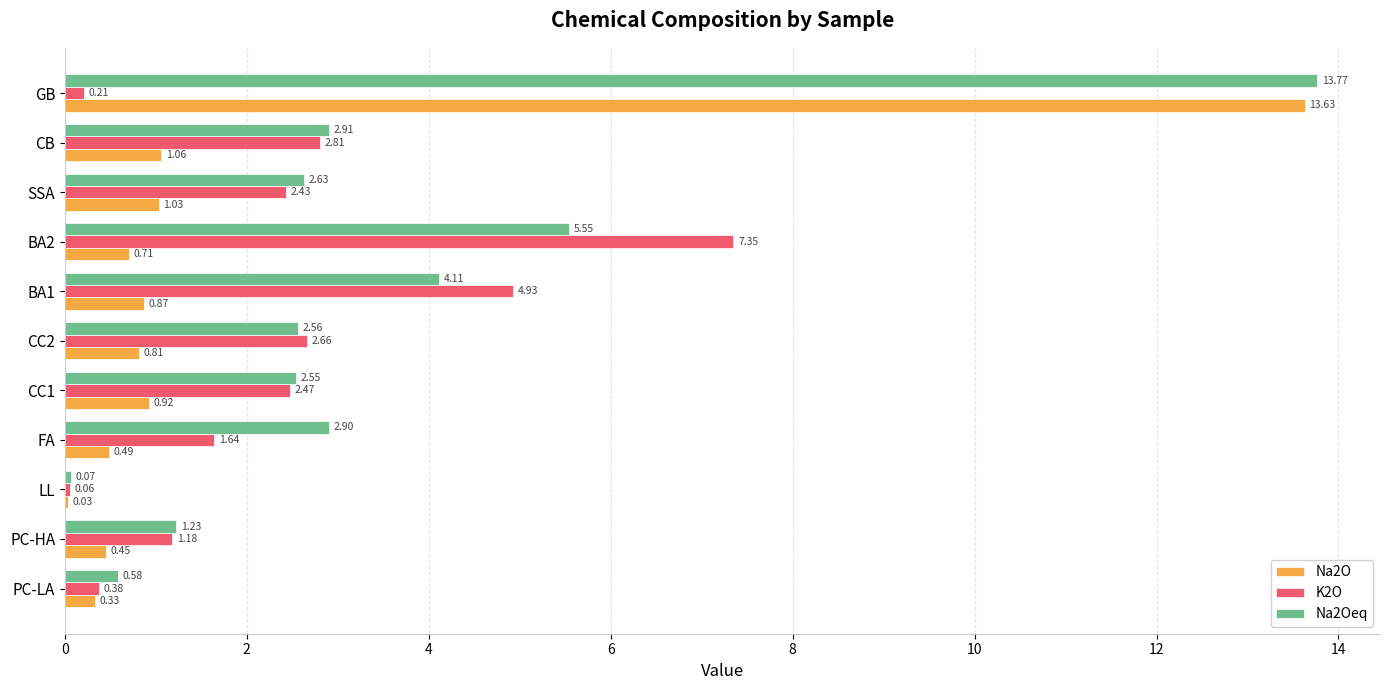

Which label corresponds to the largest value in the chart?

GB